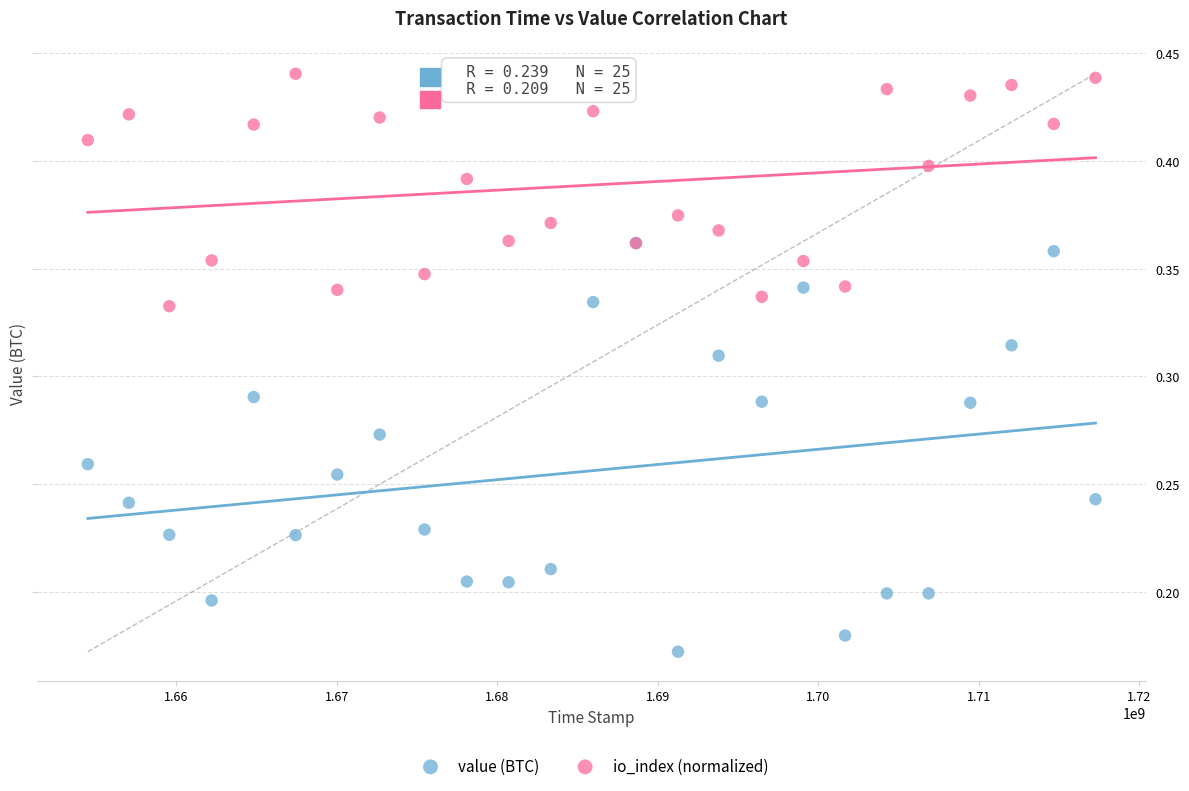

Which series has the largest Y range (max minus min)?

value (BTC)